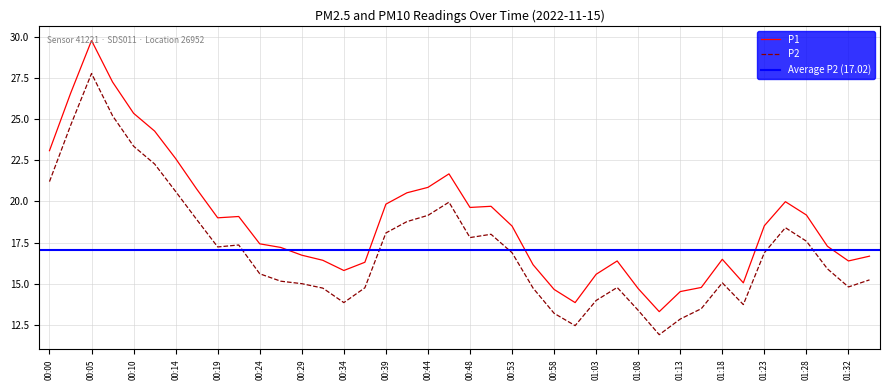

Rank the series by their average value, from lowest to highest.

P2, P1